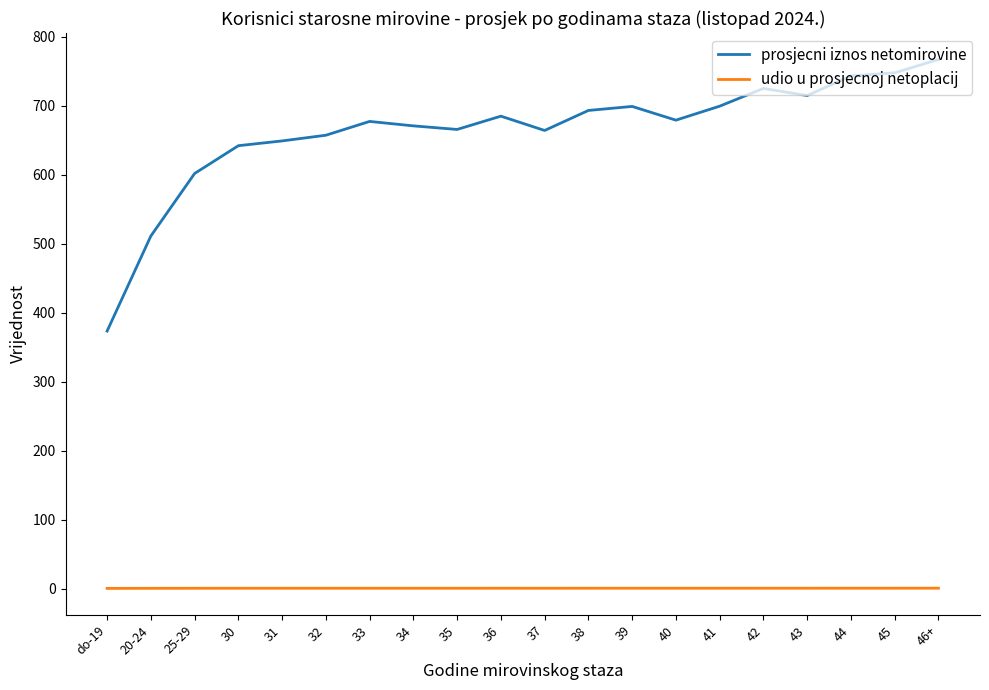

Is the value of prosjecni iznos netomirovine at 31 greater than the value of udio u prosjecnoj netoplacij at 39?

Yes